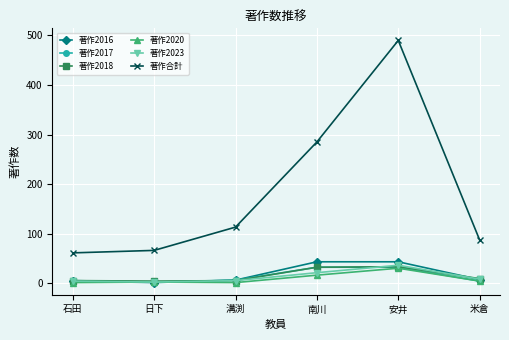

At which category is the sum across all series the highest?

安井